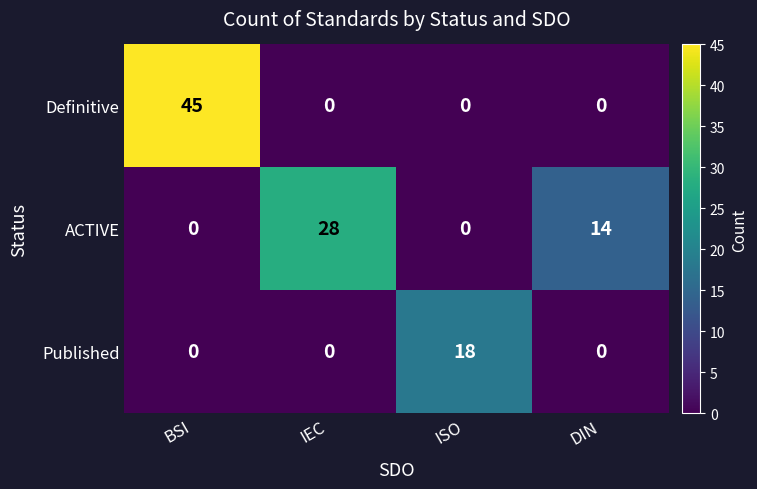

Rank the series by their maximum value, from highest to lowest.

Definitive, ACTIVE, Published